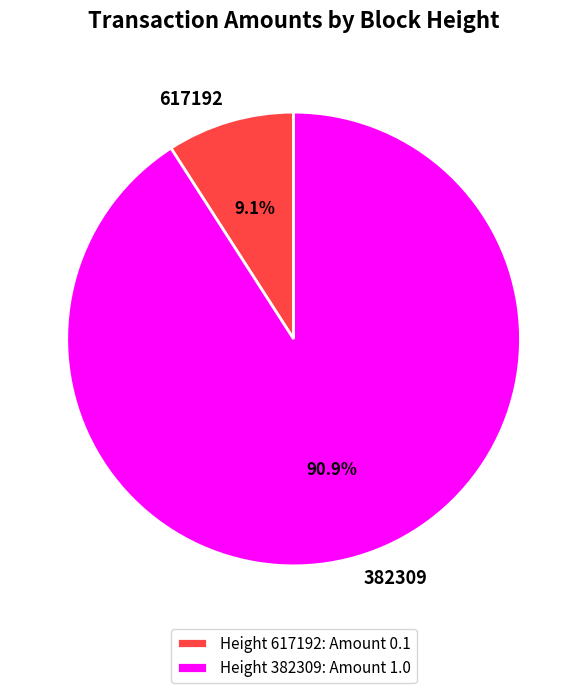

Does 382309 represent more than half of the total?

Yes